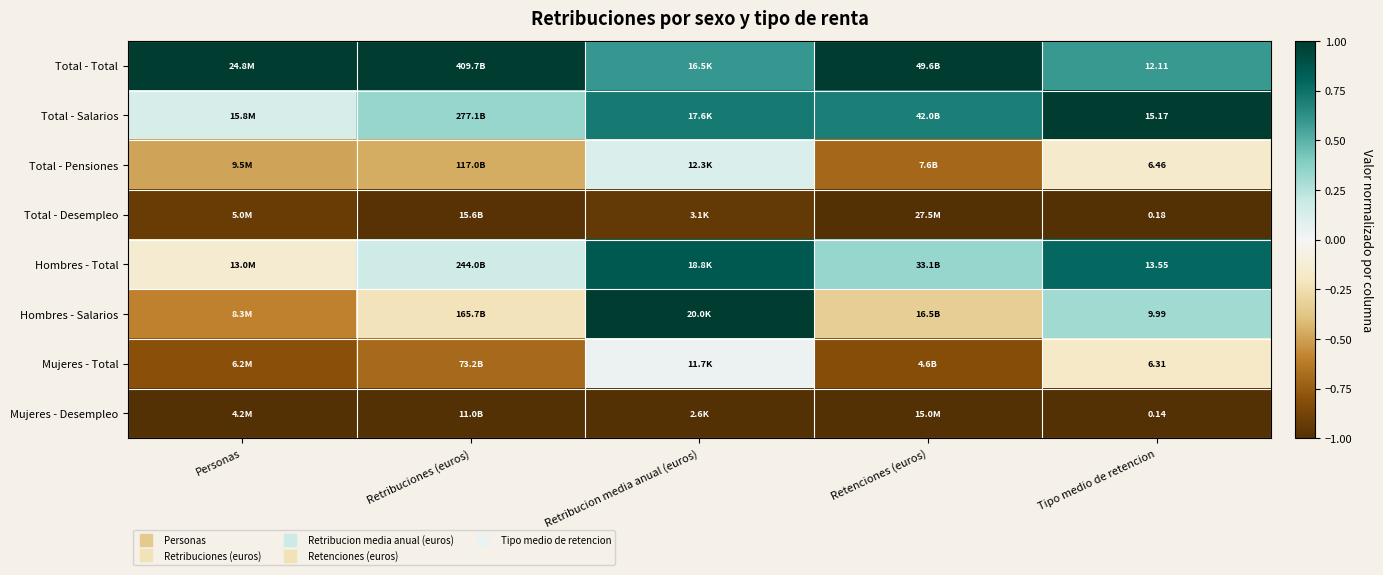

What is the spread (max minus min) of values at Retribucion media anual (euros)?

2.0